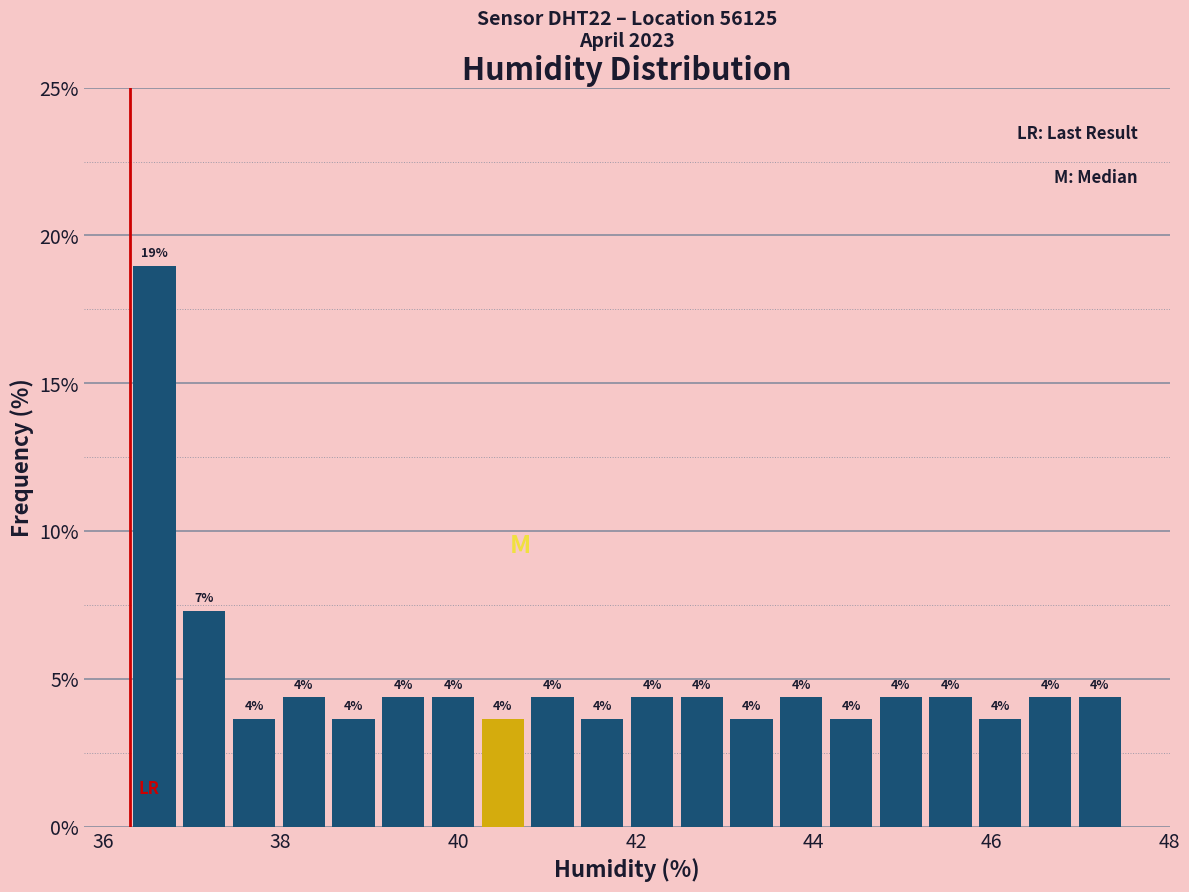

Around what value on the x-axis is the tallest bar? Give the approximate position of its centre, as read against the axis.

36.6